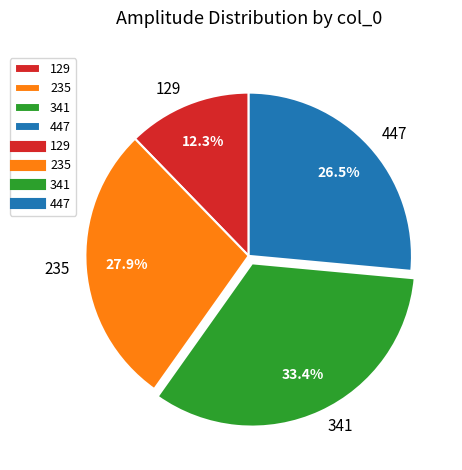

Which category has the biggest portion of the pie?

341